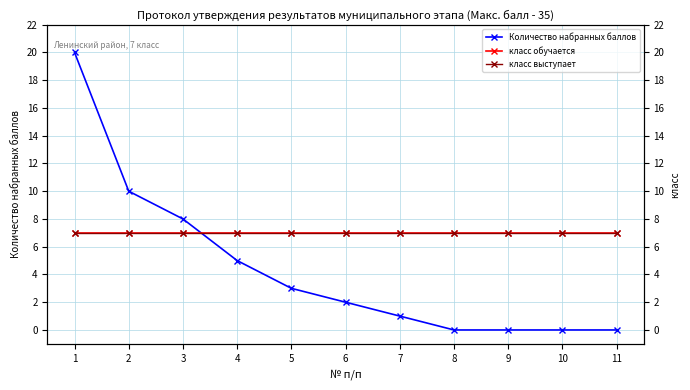

Is the value of класс обучается at 2 greater than the value of класс выступает at 5?

No